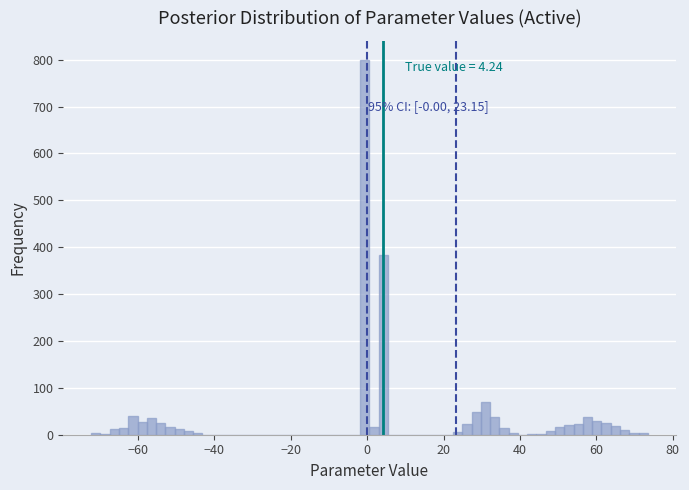

Around what value on the x-axis is the tallest bar? Give the approximate position of its centre, as read against the axis.

0